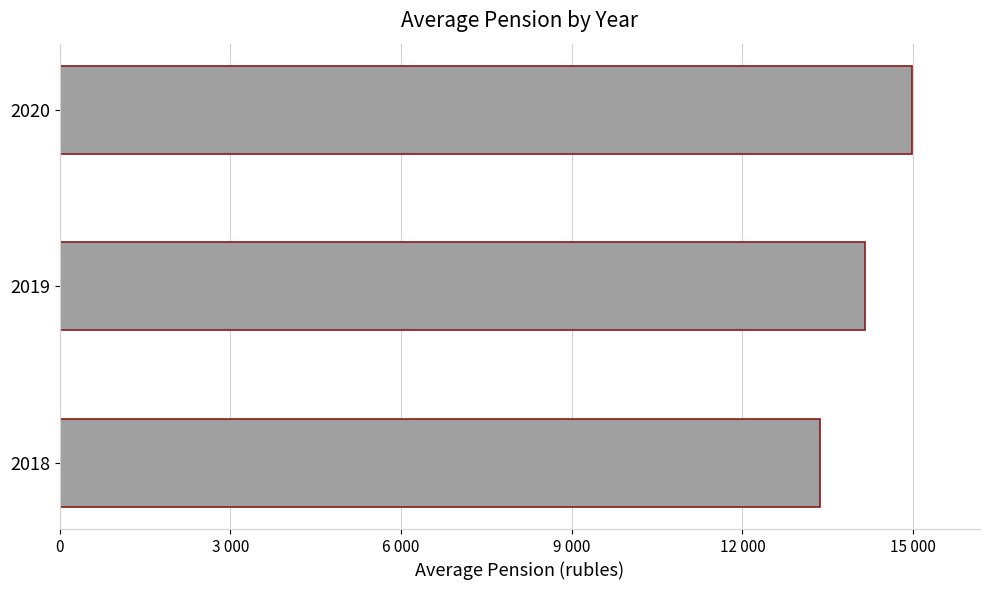

How many values are below 14157?

1